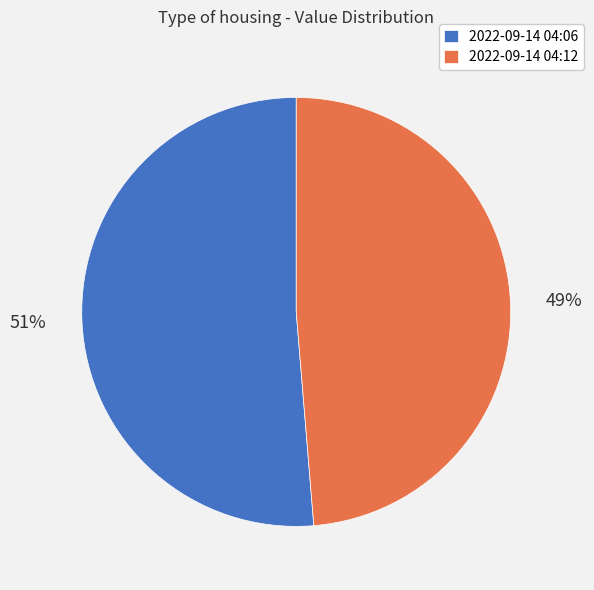

How many slices are in this pie chart?

2